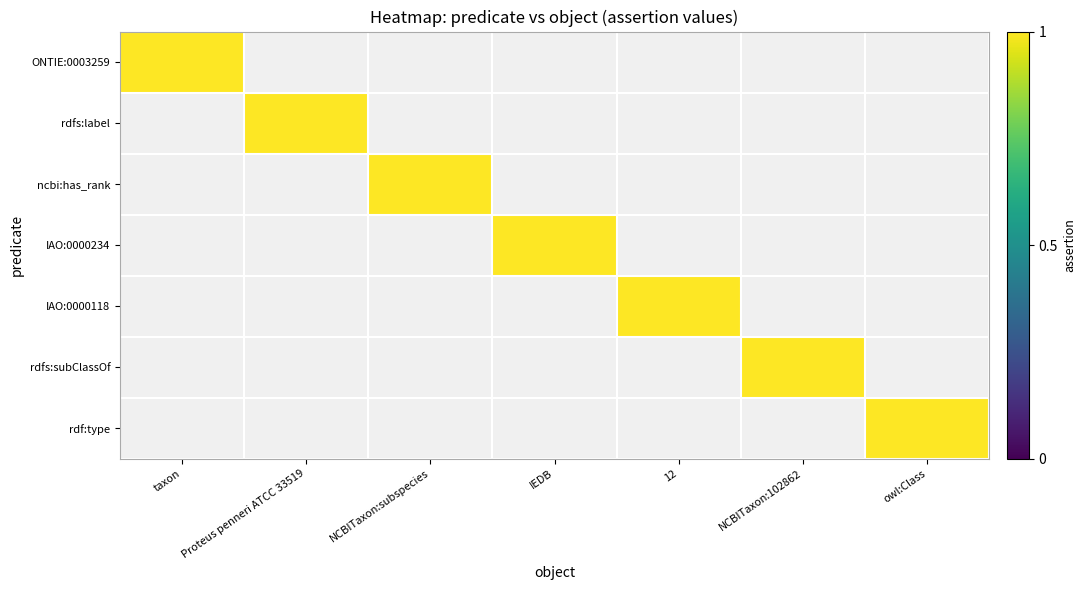

Which series changed the most between NCBITaxon:102862 and owl:Class?

rdfs:subClassOf